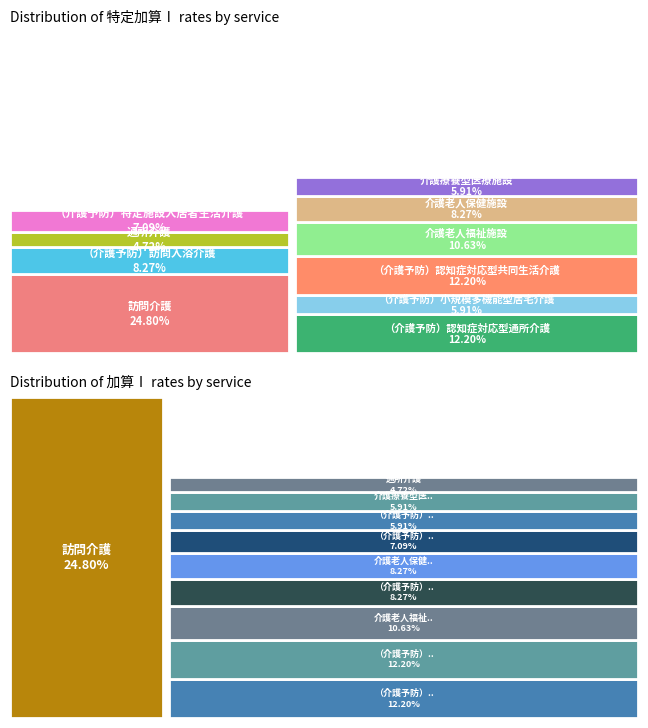

To the nearest percent, what percentage of the pie is （介護予防）認知症対応型共同生活介護?

12%